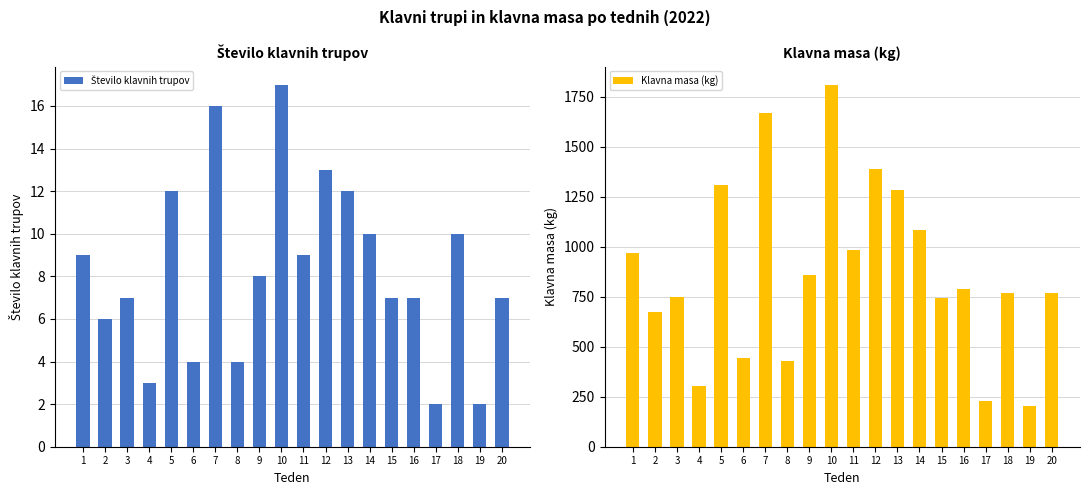

True or false: Klavna masa (kg) has a value of 352 at 2.

False